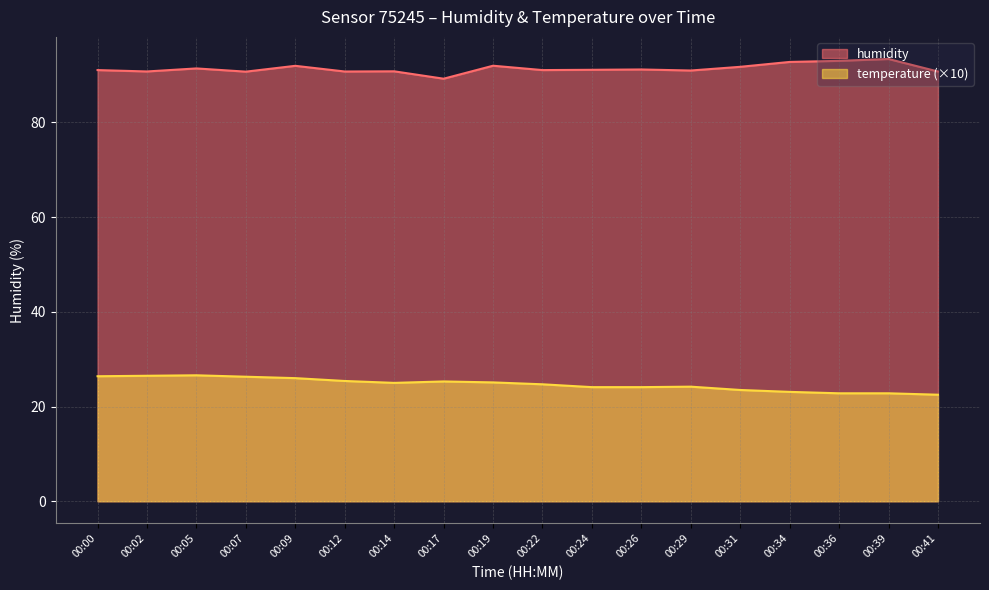

Which series has the widest spread of values?

humidity